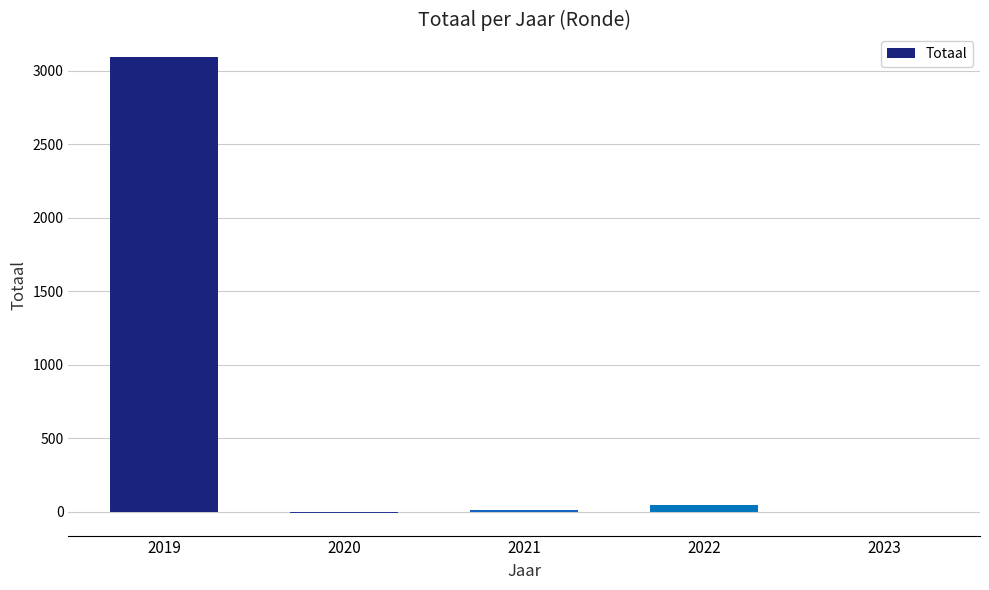

At which label is the value closest to 1541?

2022